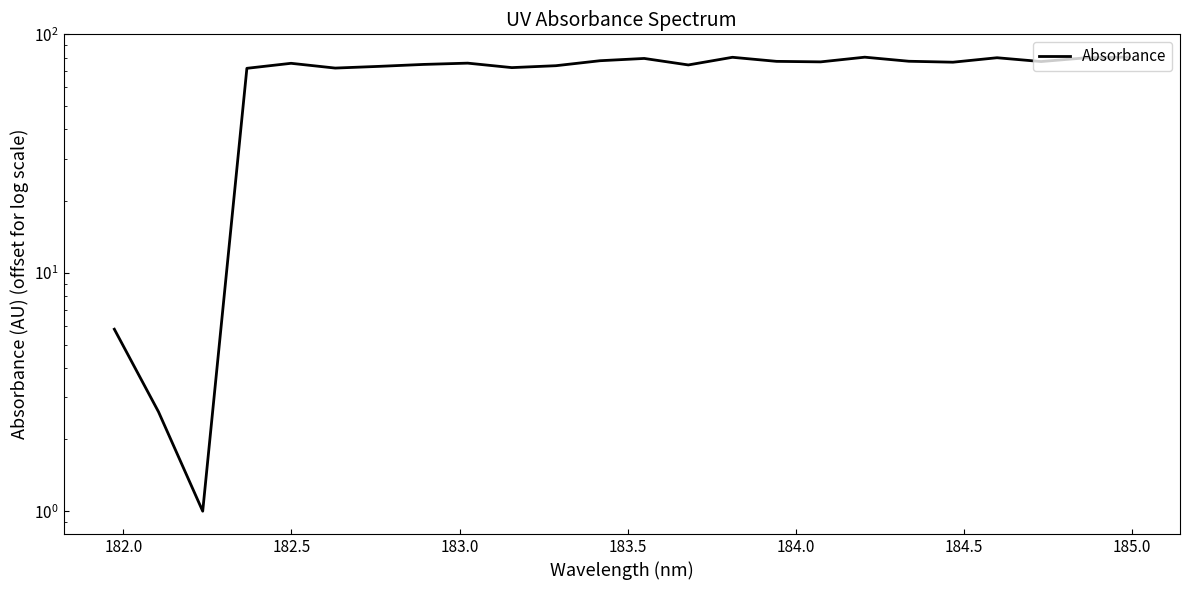

How many points are lower than both their immediate neighbors (excluding endpoints)?

7